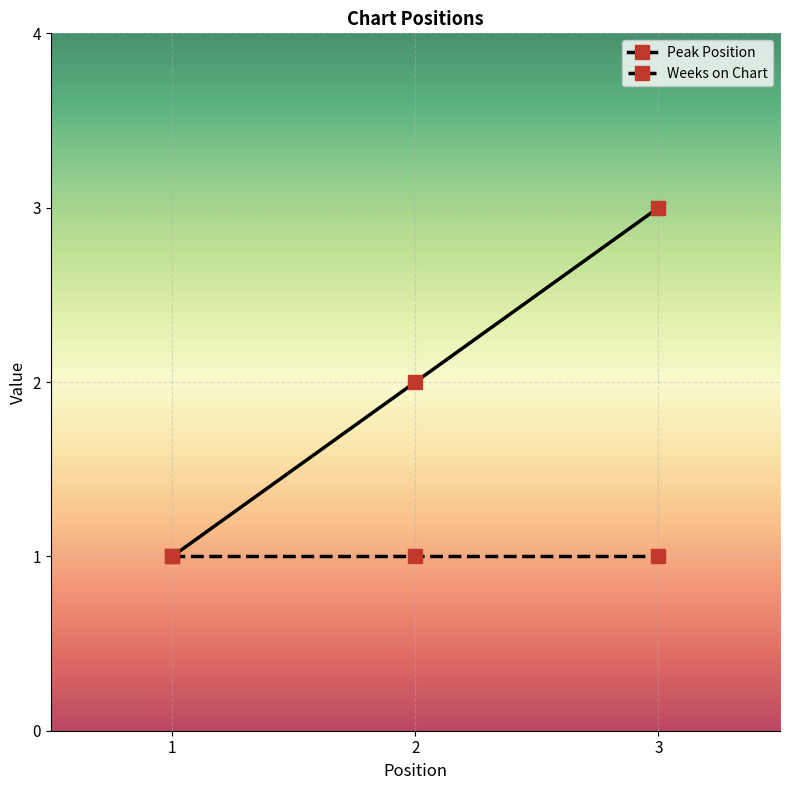

Is it true that Weeks on Chart equals 0 at 1?

False